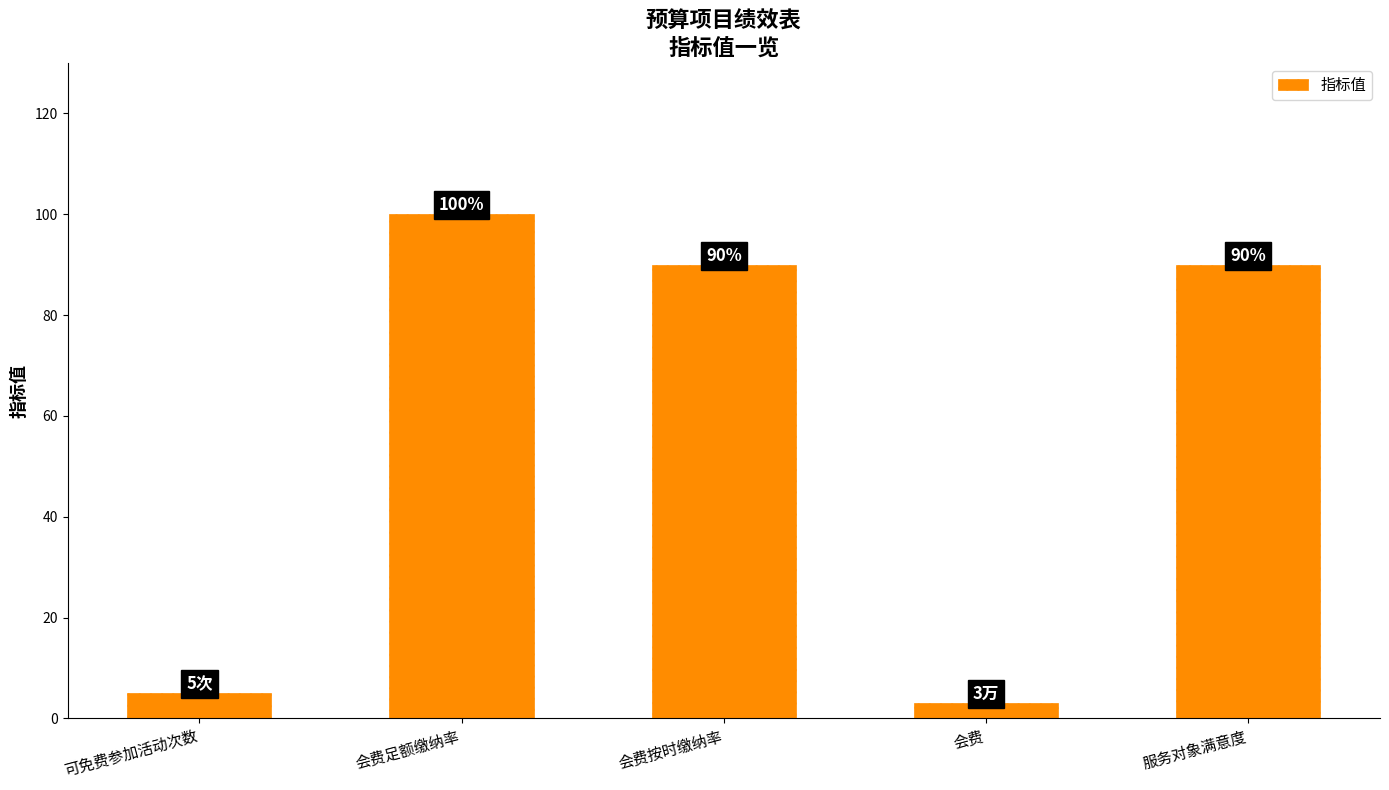

Is it true that the value at 服务对象满意度 is 90?

True